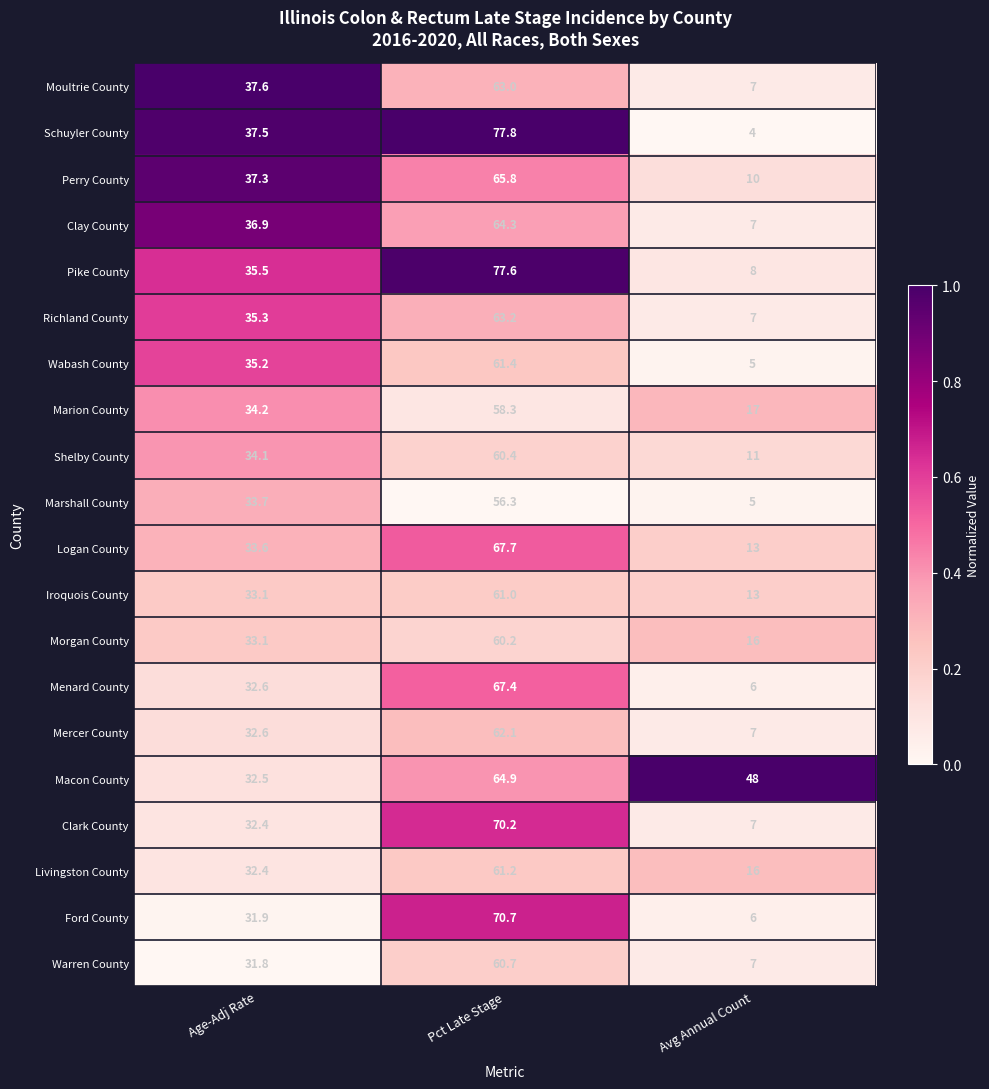

What is the spread (max minus min) of values at Avg Annual Count?

44.0